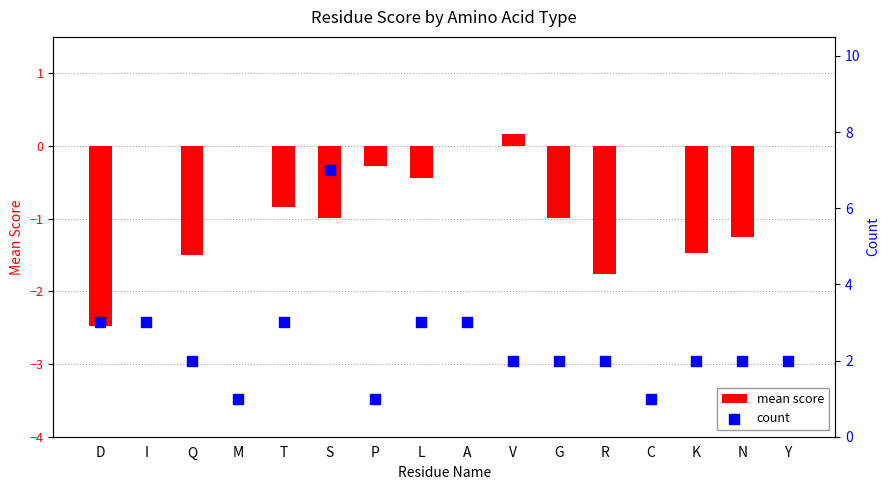

Which series reaches the minimum Y coordinate?

mean score